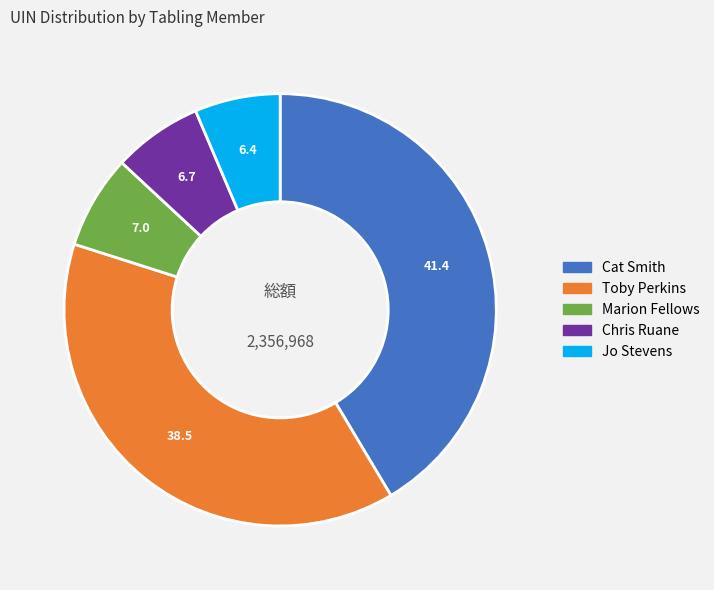

Does any single category account for the majority?

No